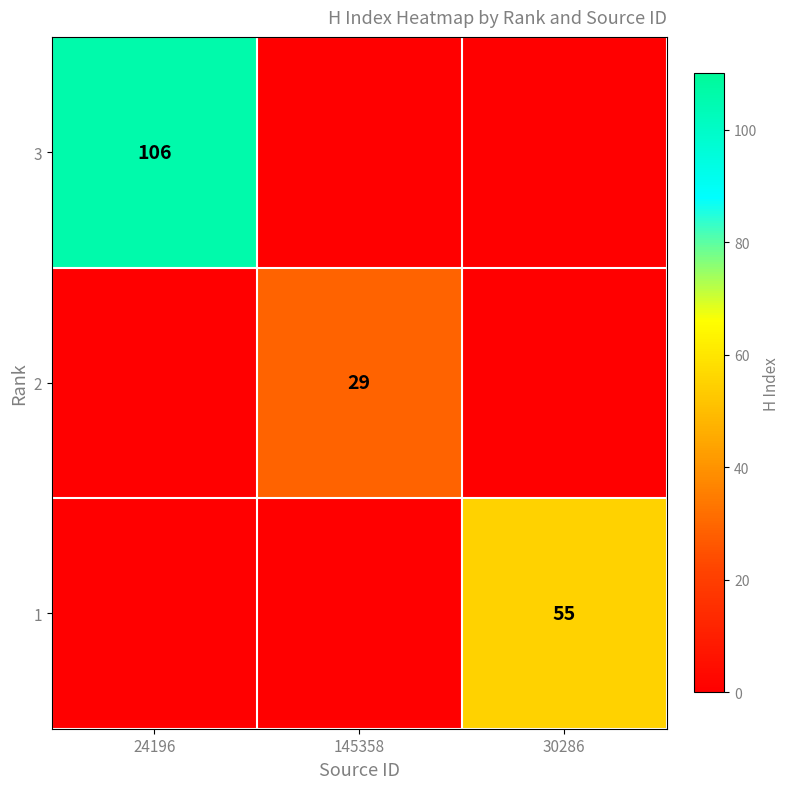

At which category is the sum across all series the highest?

24196